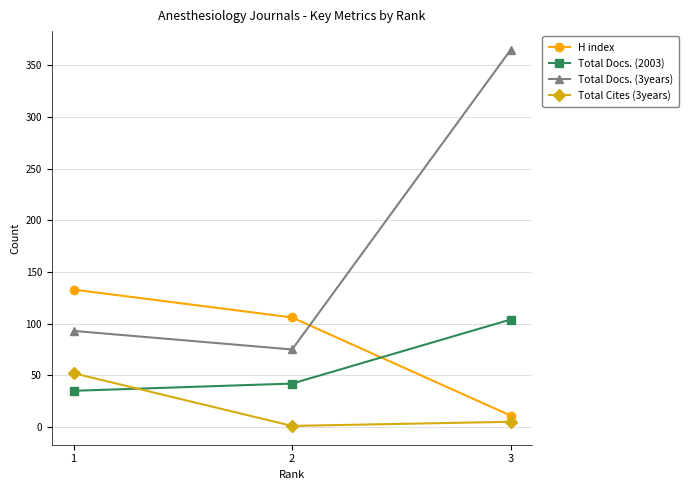

At which category does the chart reach its peak across all series?

3